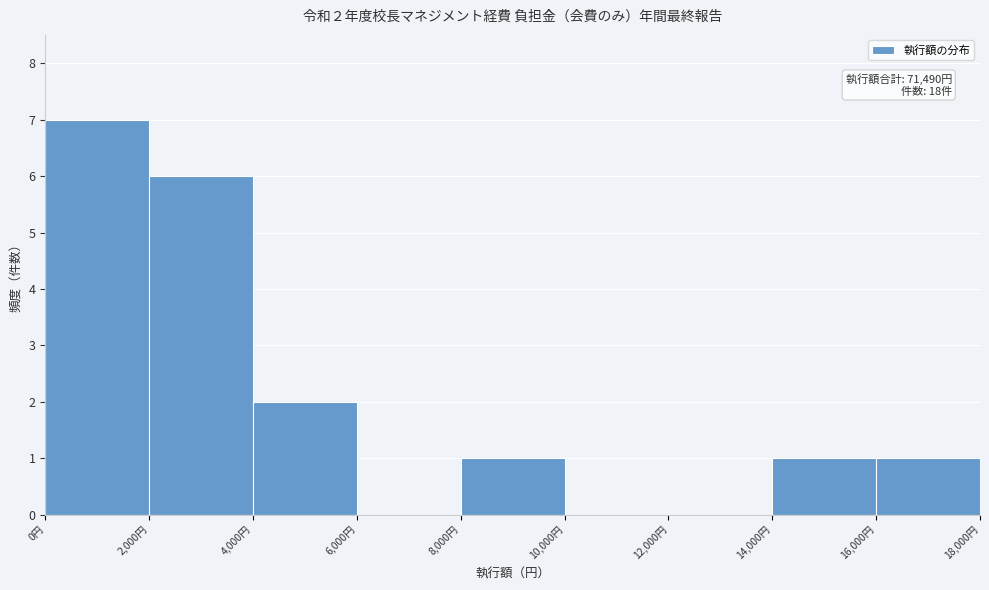

Which range on the x-axis has the tallest bar?

0 to 2000